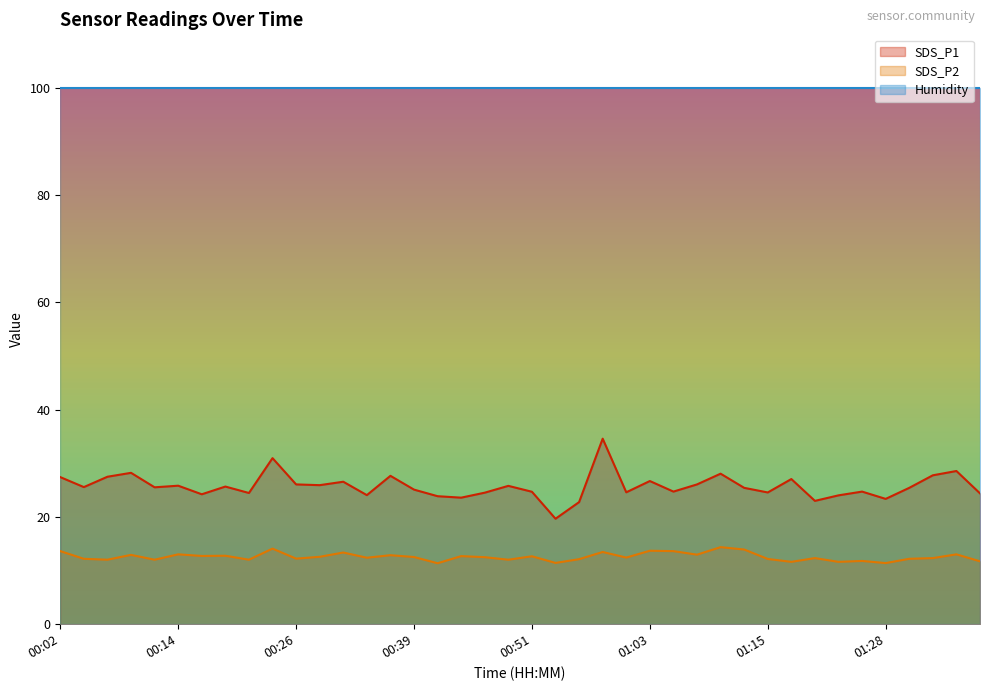

What is the difference between the second highest and minimum values in the SDS_P2 series?

2.7